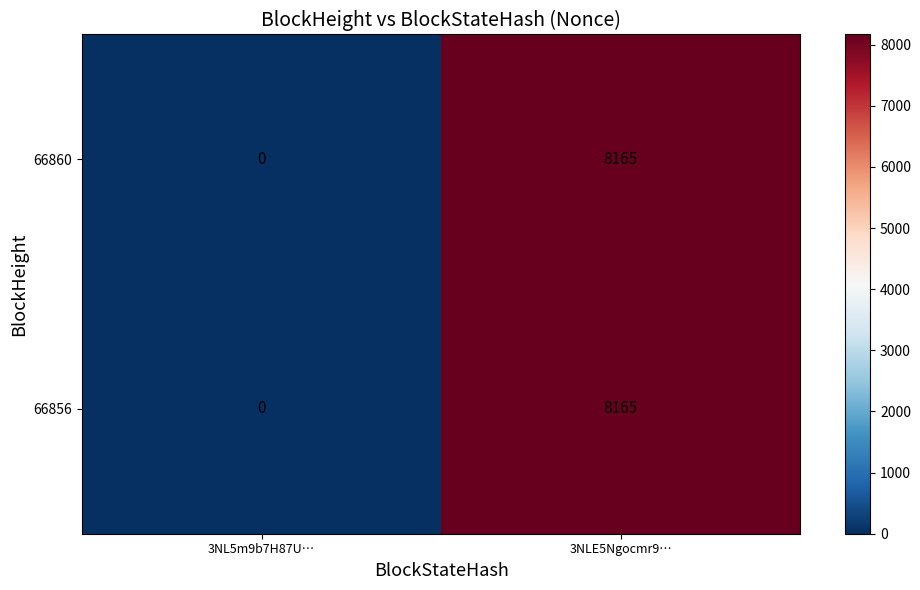

Is it true that 66856 equals 12962 at 3NLE5Ngocmr9…?

False